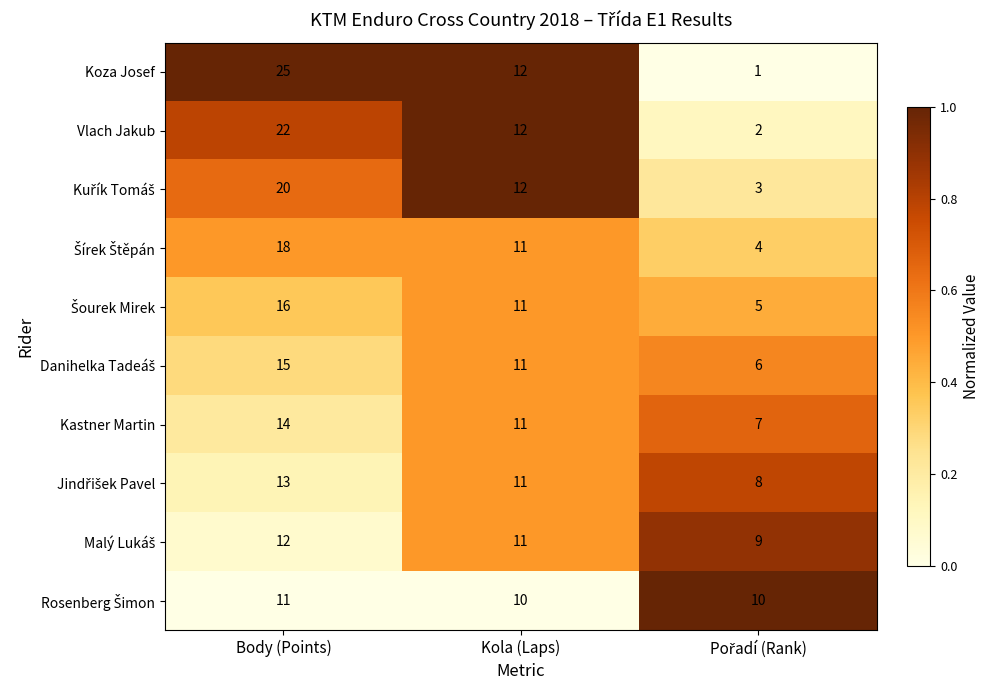

What is the sum of all Koza Josef values?

38